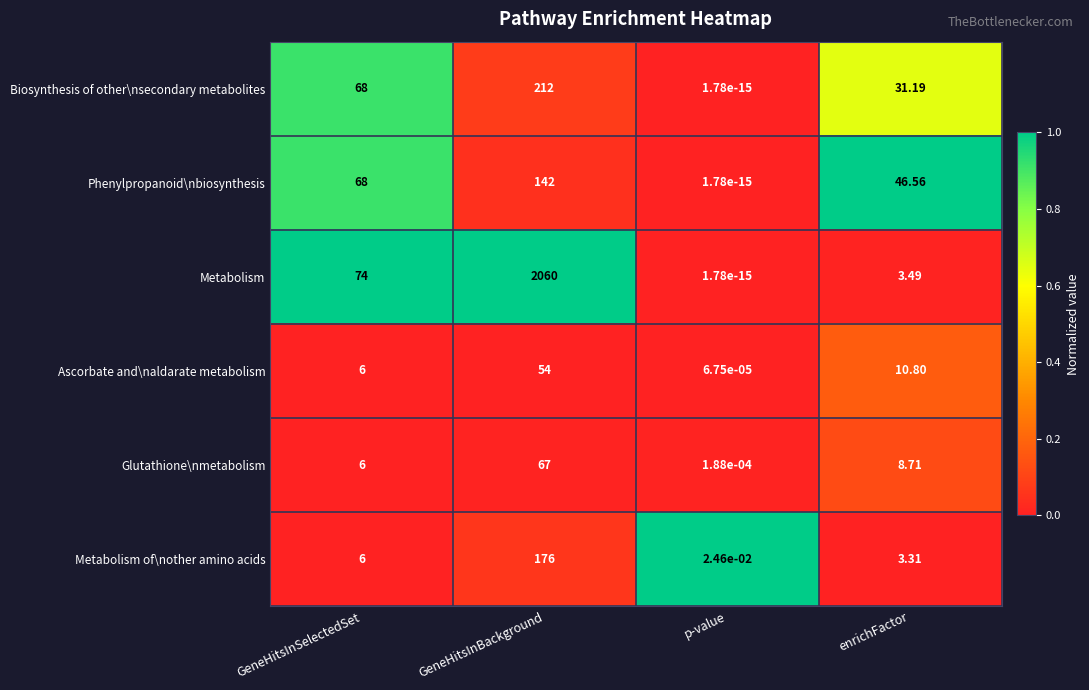

Which category has the lowest value in the Glutathione\nmetabolism series?

p-value